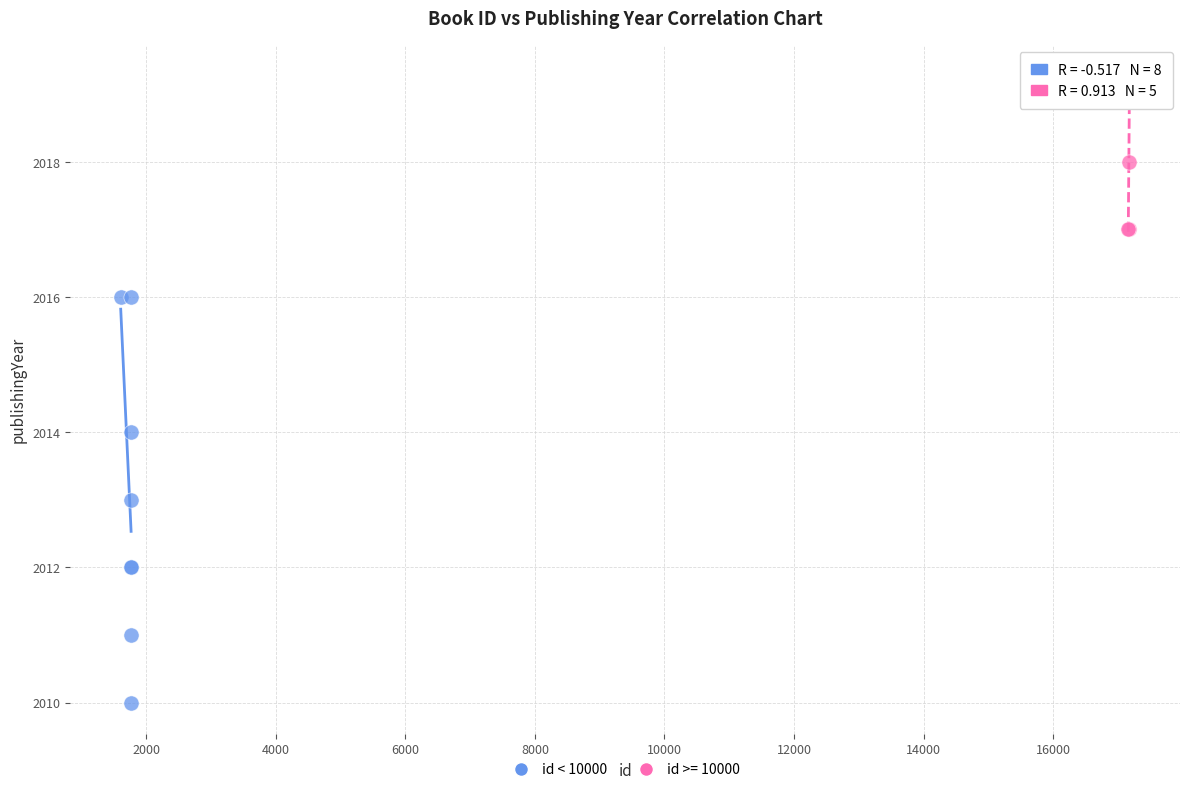

Which series contains the highest Y value?

id >= 10000